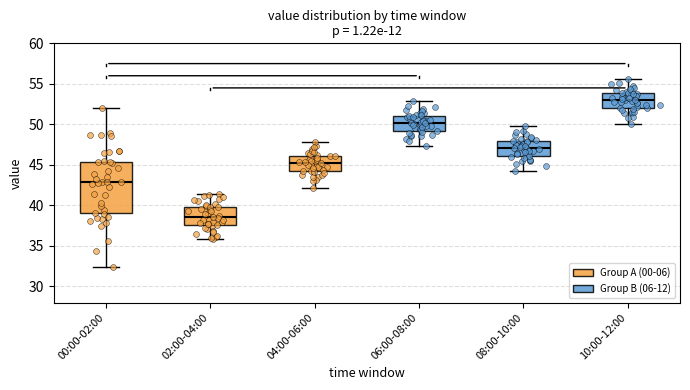

Which box's median line is the highest?

10:00-12:00